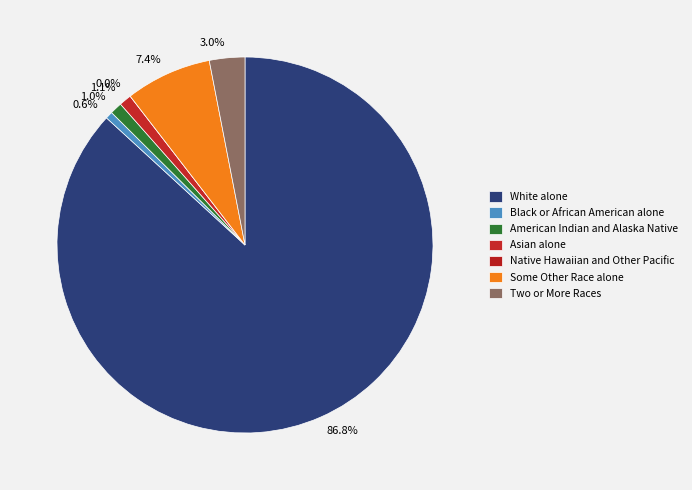

Combined, what portion of the pie is Asian alone and American Indian and Alaska Native?

2.1%